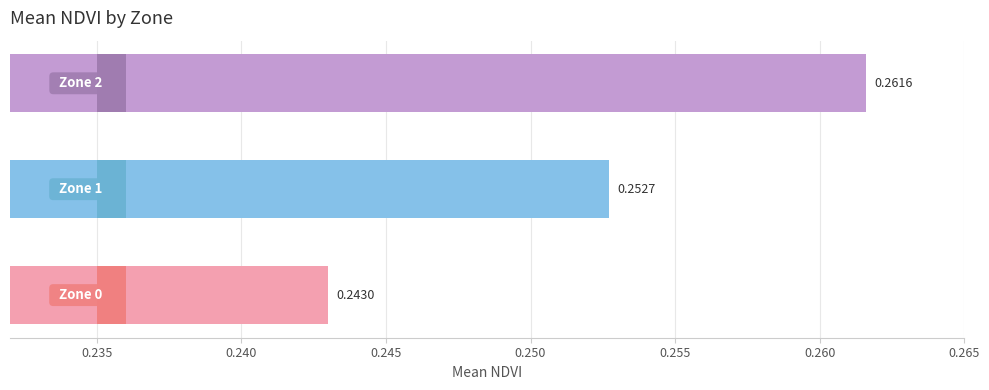

Does the chart contain any negative values?

No